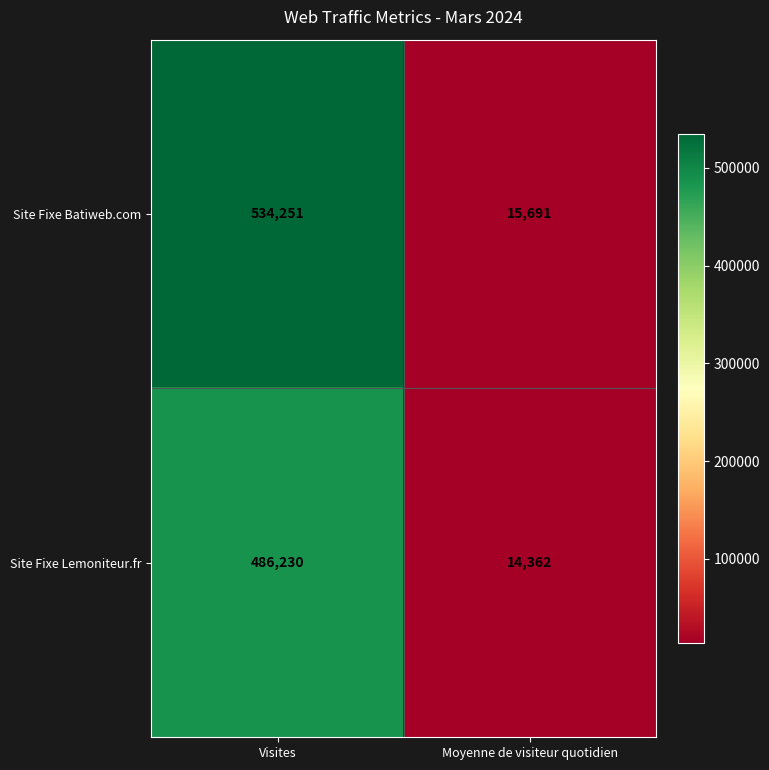

At which label does Site Fixe Lemoniteur.fr reach its minimum?

Moyenne de visiteur quotidien